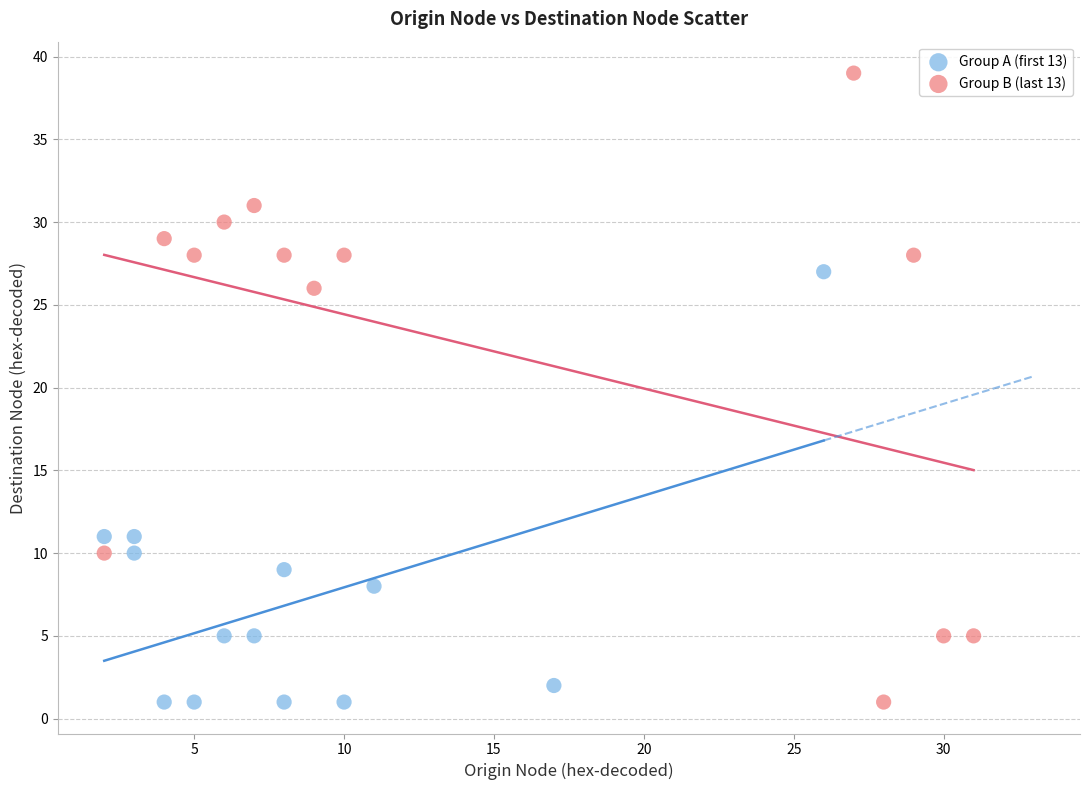

Which series reaches the maximum Y coordinate?

Group B (last 13)